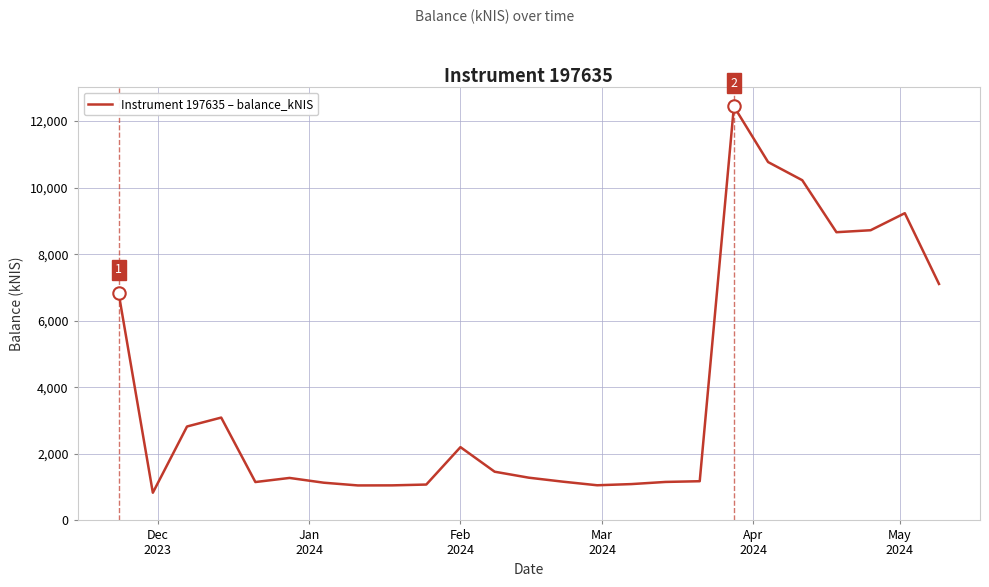

What is the greatest value displayed?

12437.8